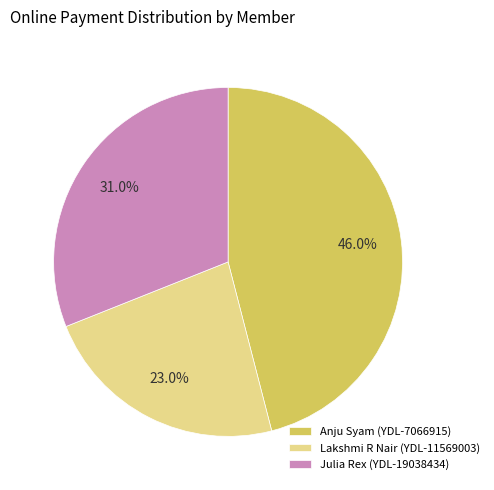

Is the sum of Julia Rex (YDL-19038434) and Anju Syam (YDL-7066915) greater than half?

Yes